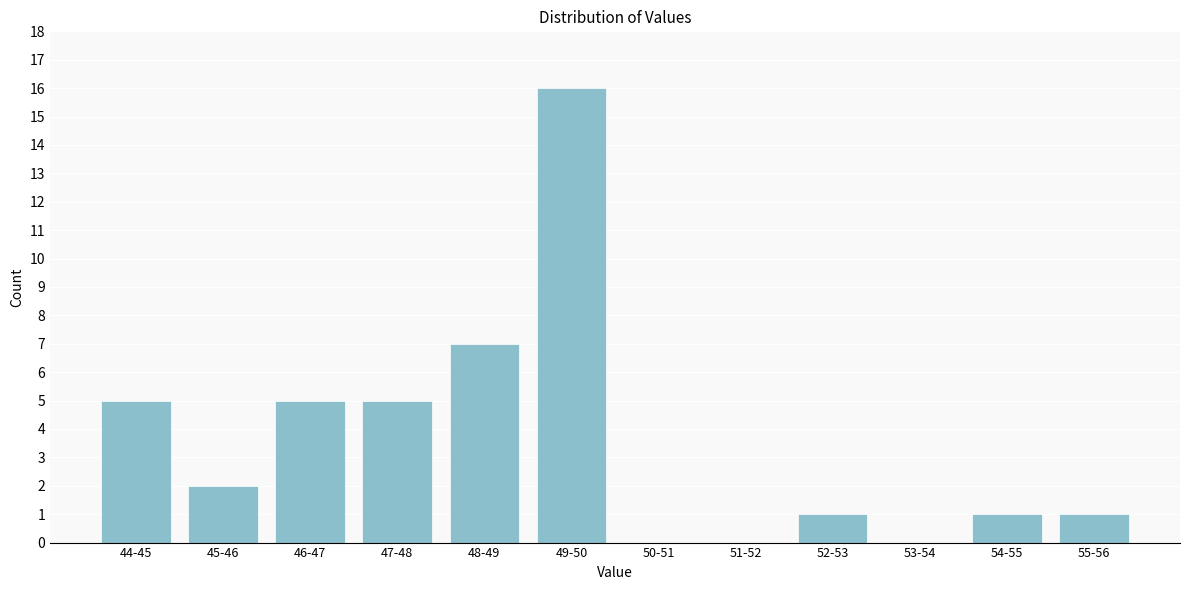

Reading right to left, list all the values displayed in this chart.

55-56=1	54-55=1	53-54=0	52-53=1	51-52=0	50-51=0	49-50=16	48-49=7	47-48=5	46-47=5	45-46=2	44-45=5